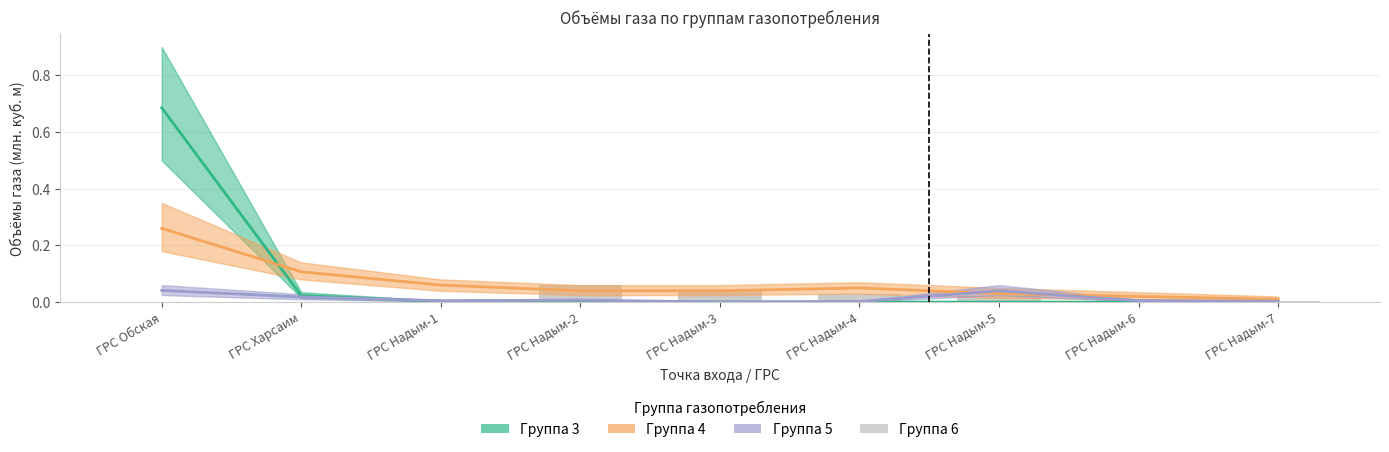

Between ГРС Надым-5 and ГРС Надым-1, which is larger?

ГРС Надым-1